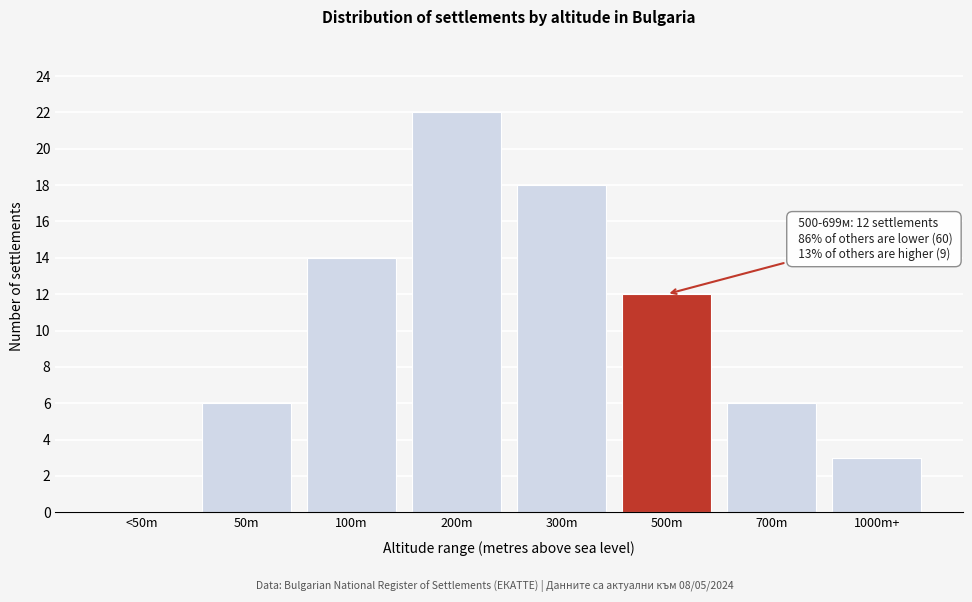

Reading left to right, transcribe all the data shown in this chart.

<50m=0	50m=6	100m=14	200m=22	300m=18	500m=12	700m=6	1000m+=3